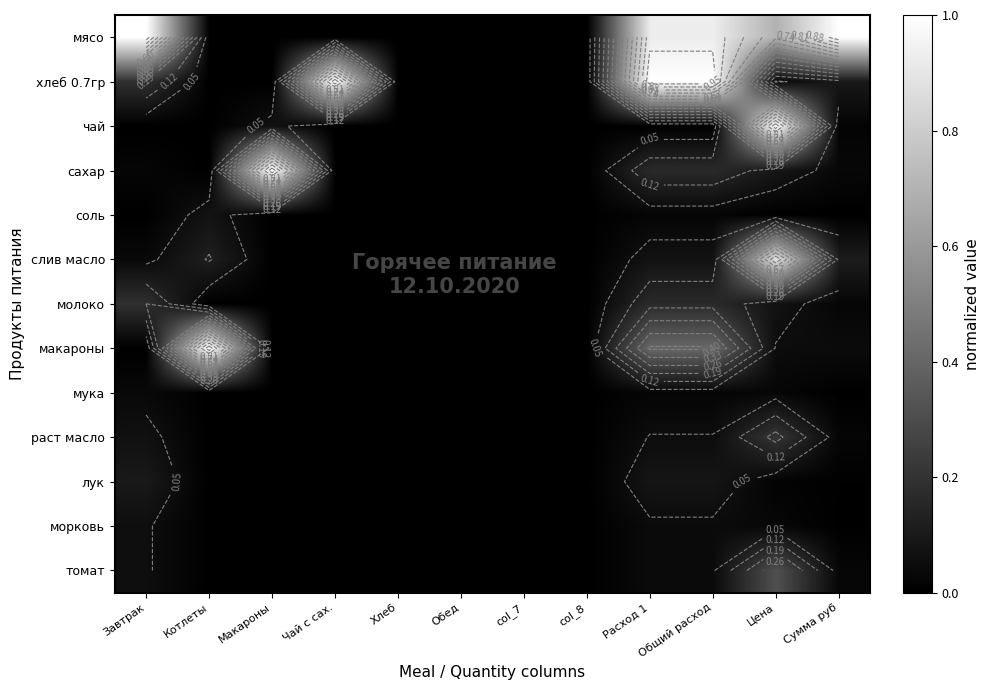

Which category has the highest value in the сахар series?

Макароны